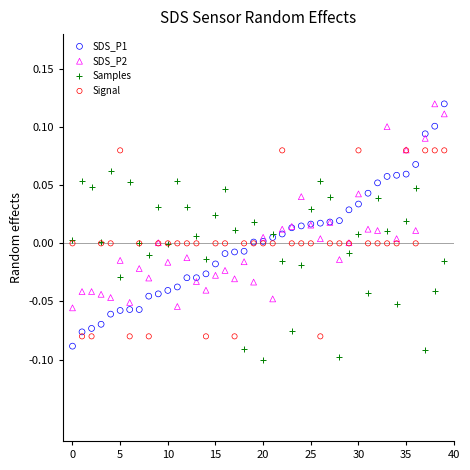

Which series has the largest Y range (max minus min)?

SDS_P1